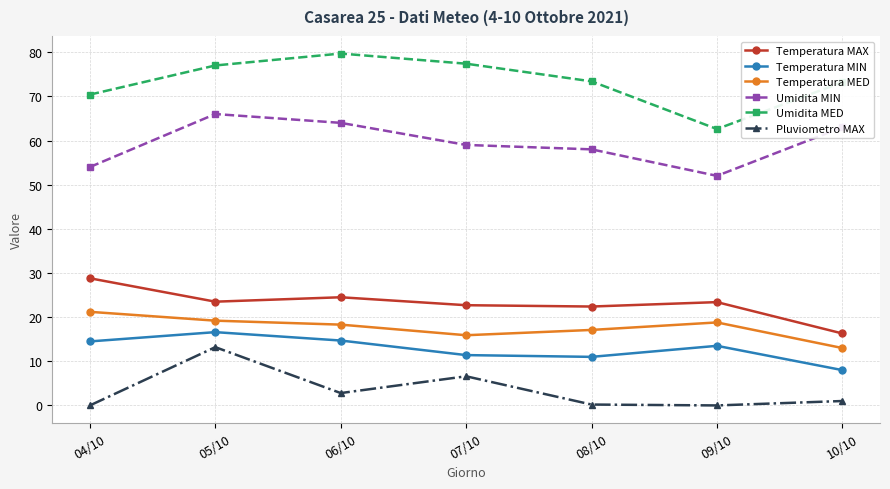

At which category is the sum across all series the highest?

05/10